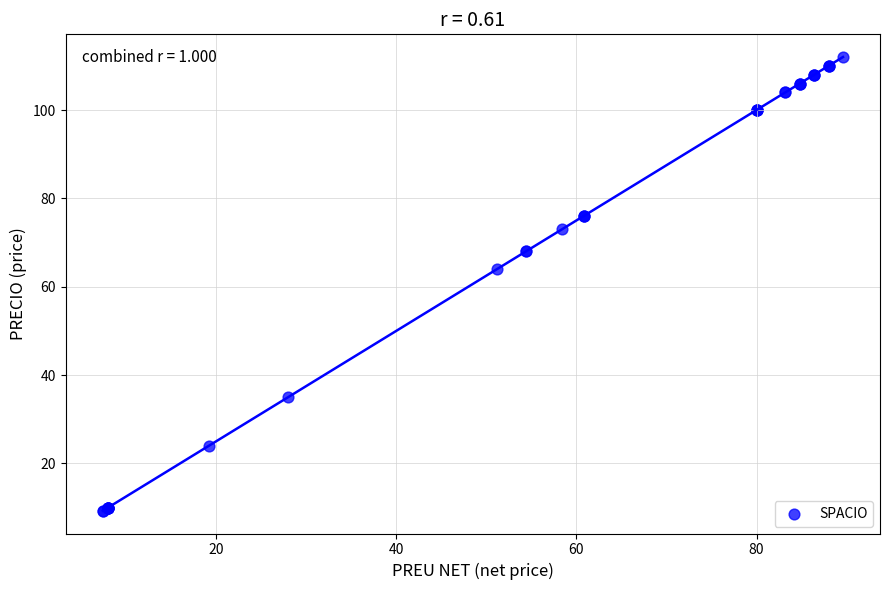

What Y value in the scatter plot is closest to 60?

64.0